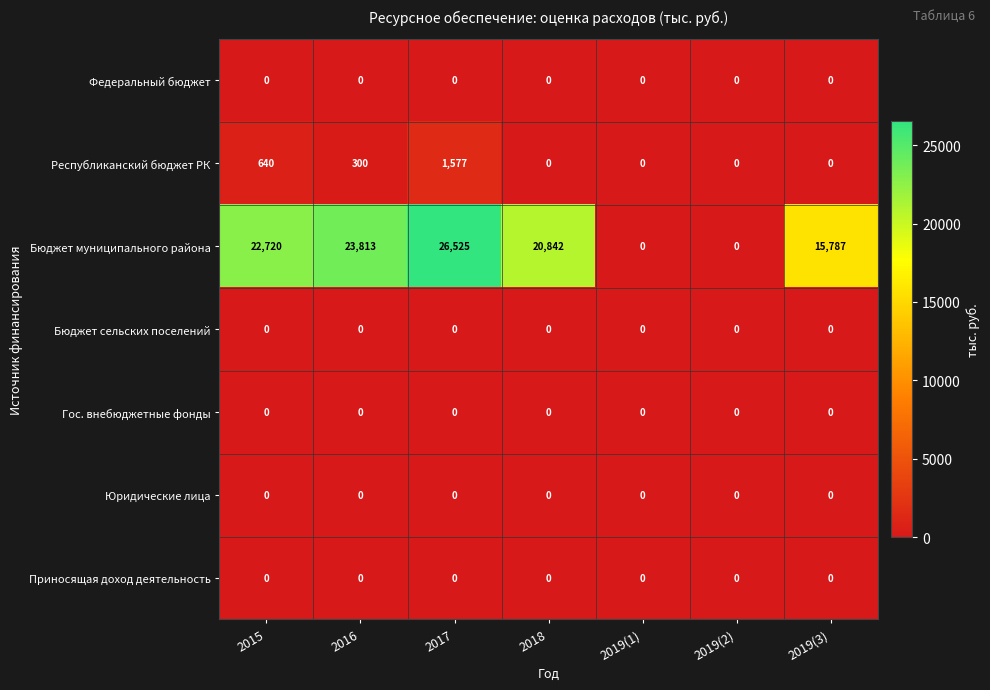

Between 2017 and 2018, which series saw the biggest shift?

Бюджет муниципального района